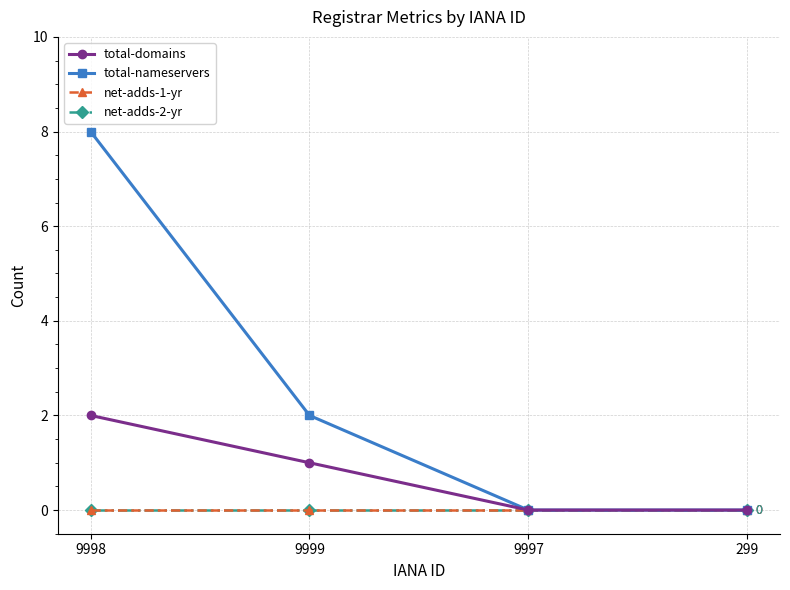

Does the chart have visible grid lines?

Yes